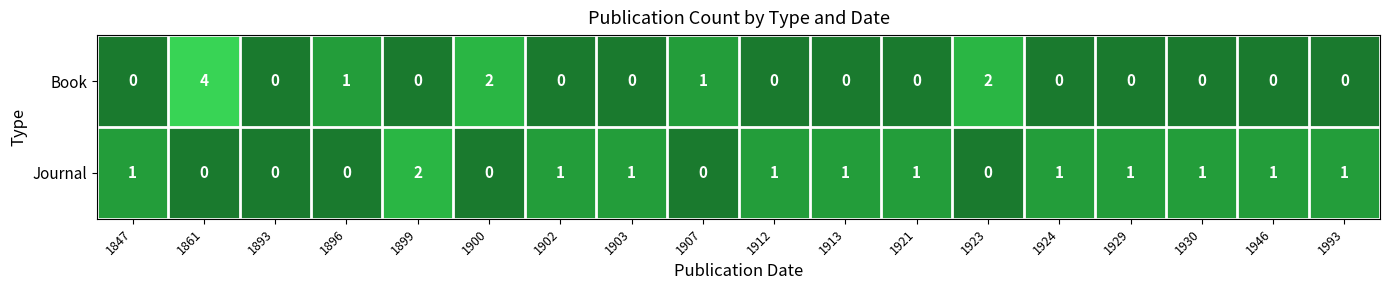

Is it true that Book equals -2 at 1912?

False